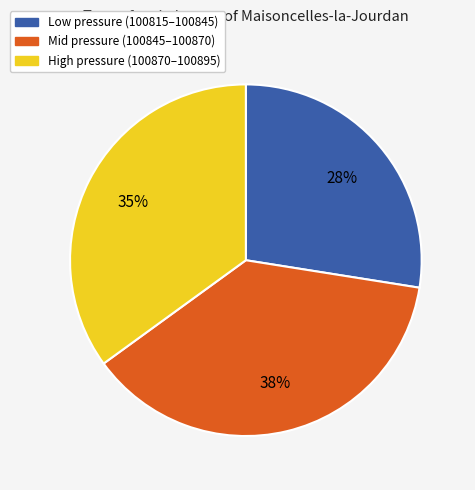

Is there a majority slice in this chart?

No